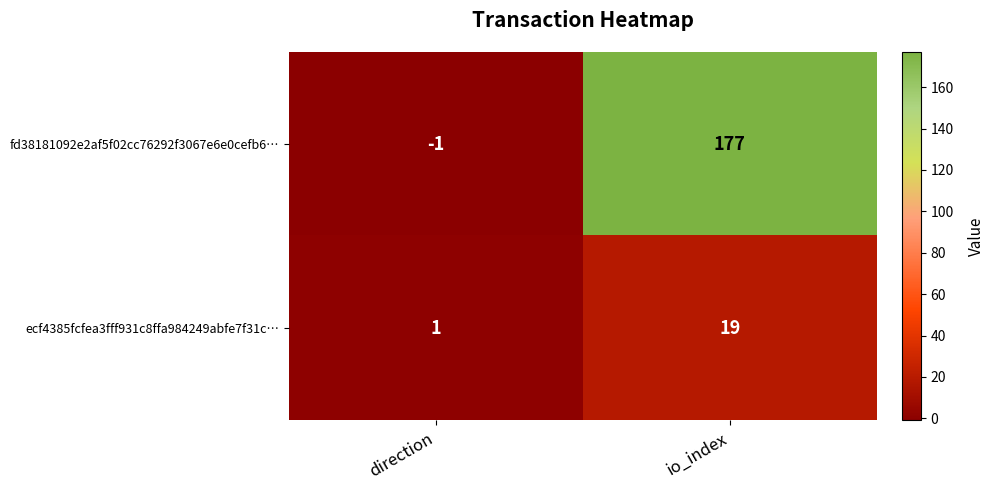

Where is ecf4385fcfea3fff931c8ffa984249abfe7f31c… nearest to the value 10?

direction